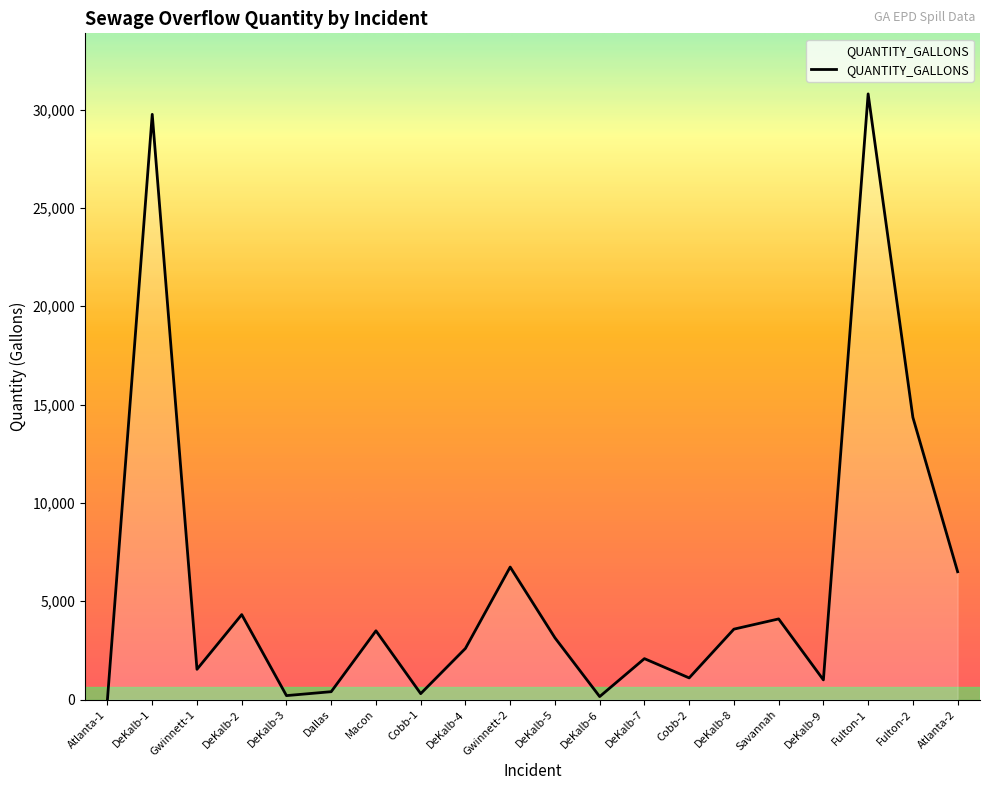

What is the ratio of the value at Fulton-2 to the value at Gwinnett-2?

2.1